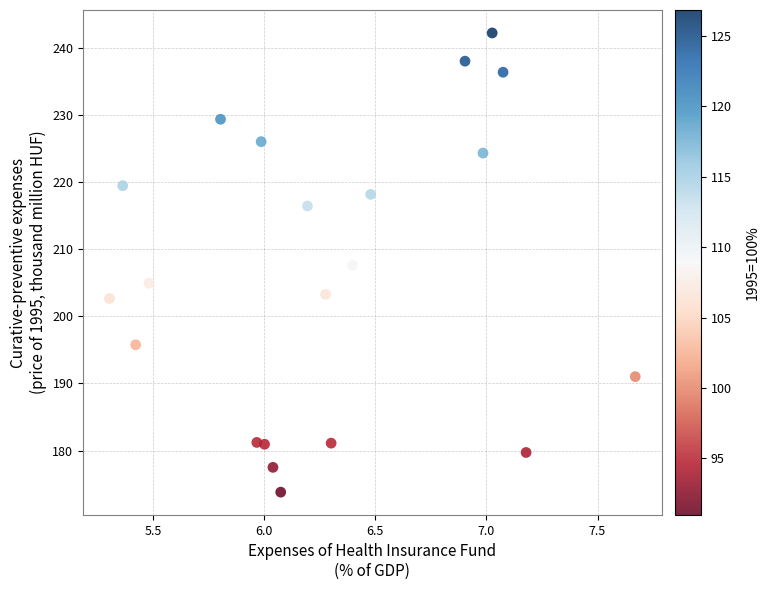

What is the range of Y values (max minus min)?

68.5